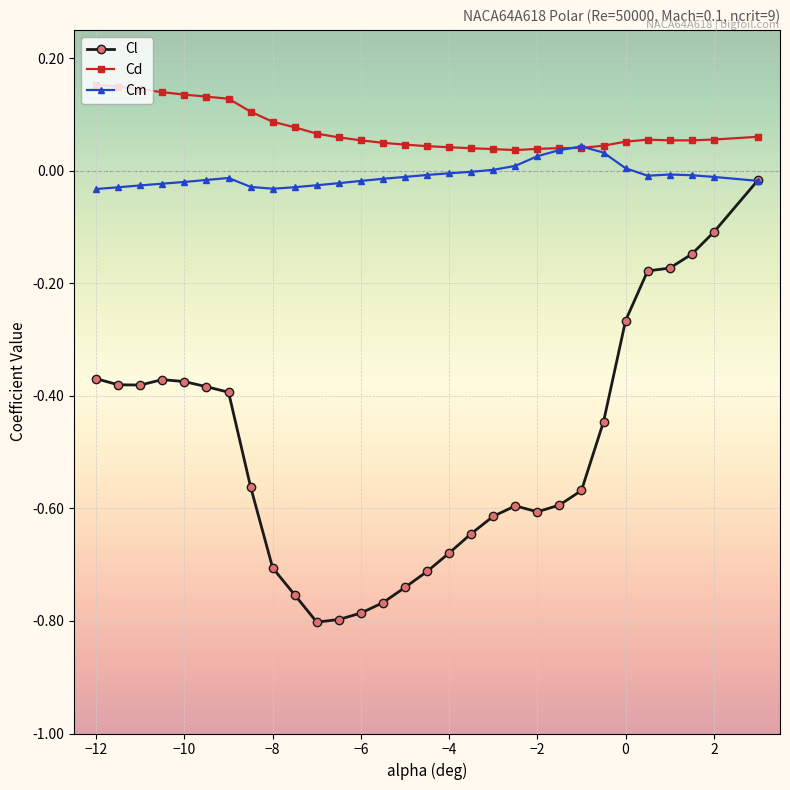

True or false: Cd and Cl cross at least once.

False